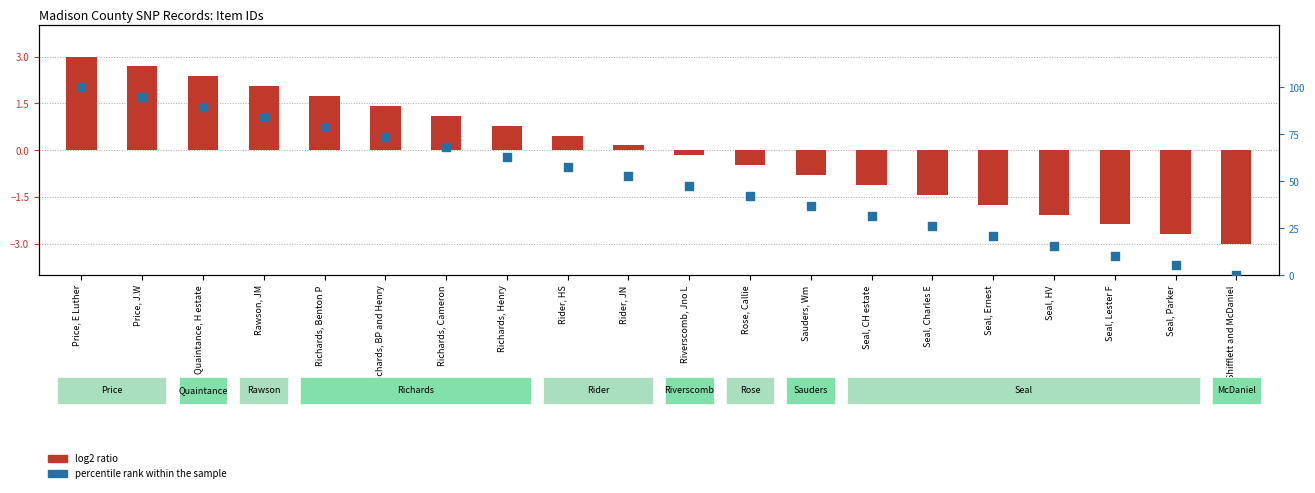

Is the value of percentile rank within the sample at Rose, Callie greater than the value of log2 ratio at Shifflett and McDaniel?

Yes